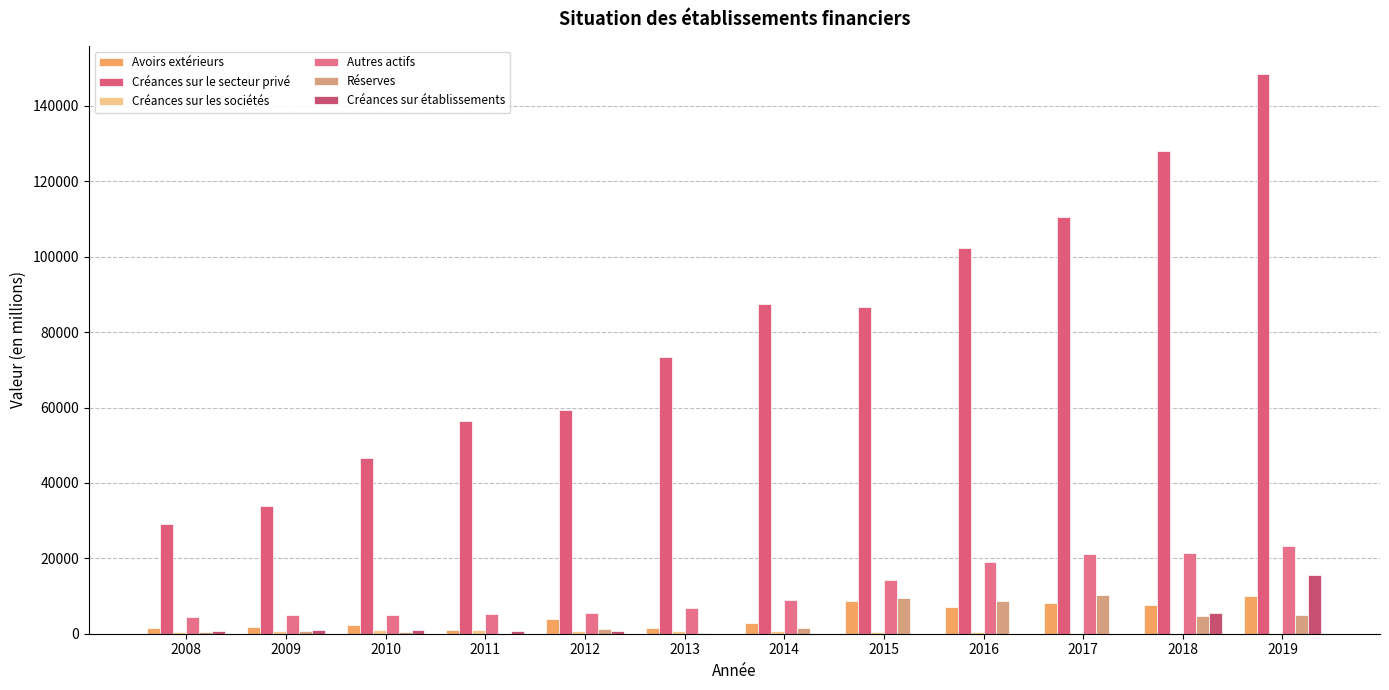

How many groups of bars are there?

12